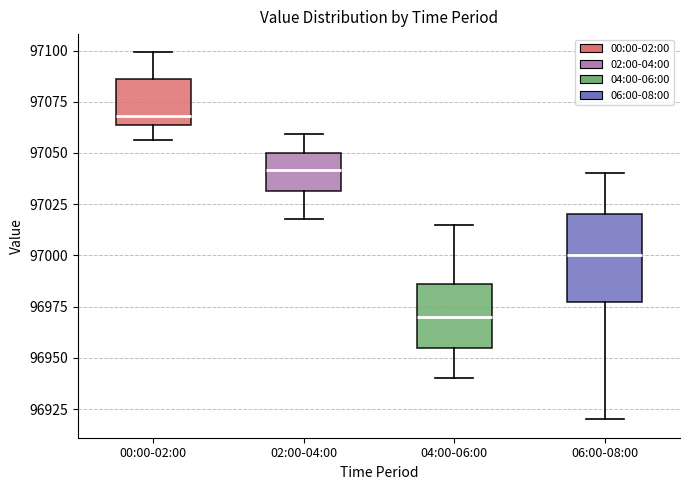

Reading left to right, read every box against the y-axis: the position of its median line, the range the box covers, and the ends of its whiskers. The values are not printed on the chart, so give them approximately, as read against the axis.

00:00-02:00: median 97070, box 97065 to 97085, whiskers 97055 to 97100
02:00-04:00: median 97040, box 97030 to 97050, whiskers 97020 to 97060
04:00-06:00: median 96970, box 96955 to 96985, whiskers 96940 to 97015
06:00-08:00: median 97000, box 96980 to 97020, whiskers 96920 to 97040